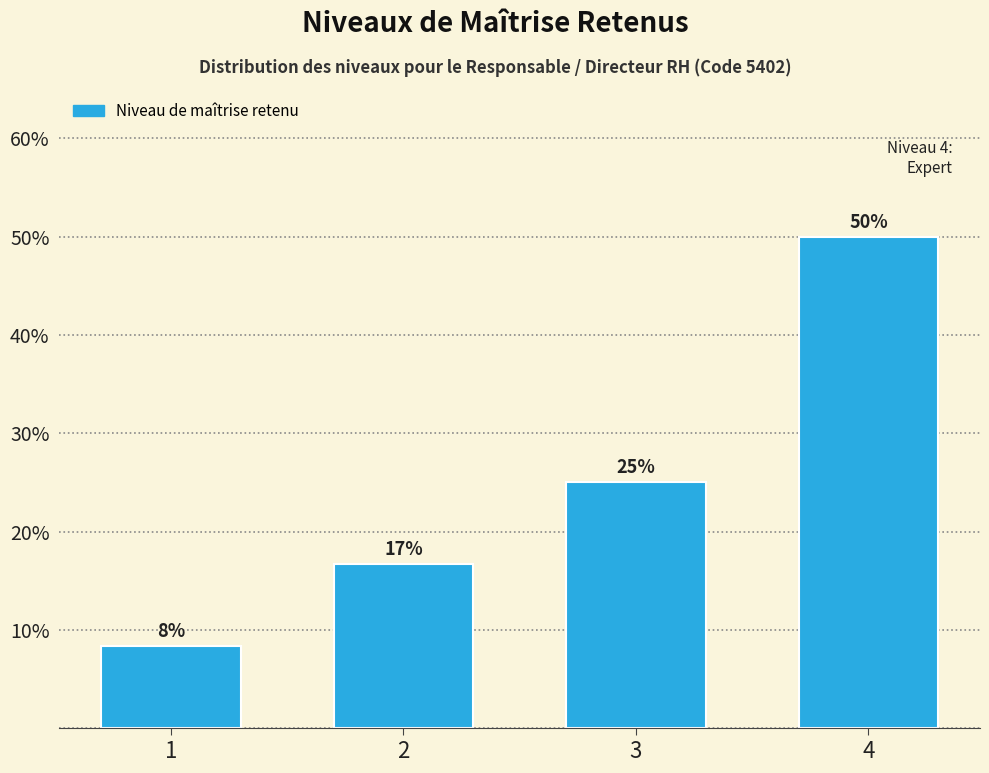

What is the value of the 3rd bar from the left?

25.0